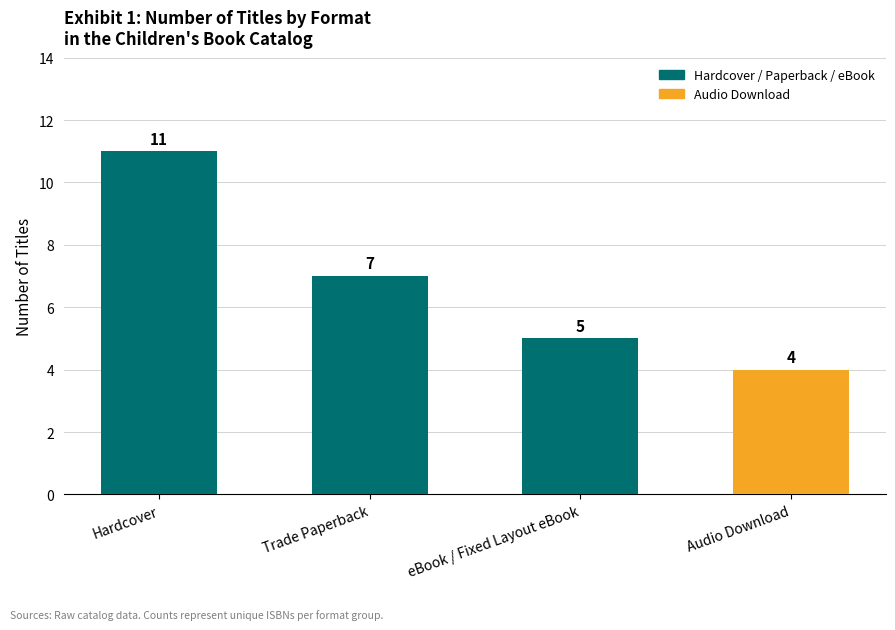

What is the maximum value shown in the chart?

11